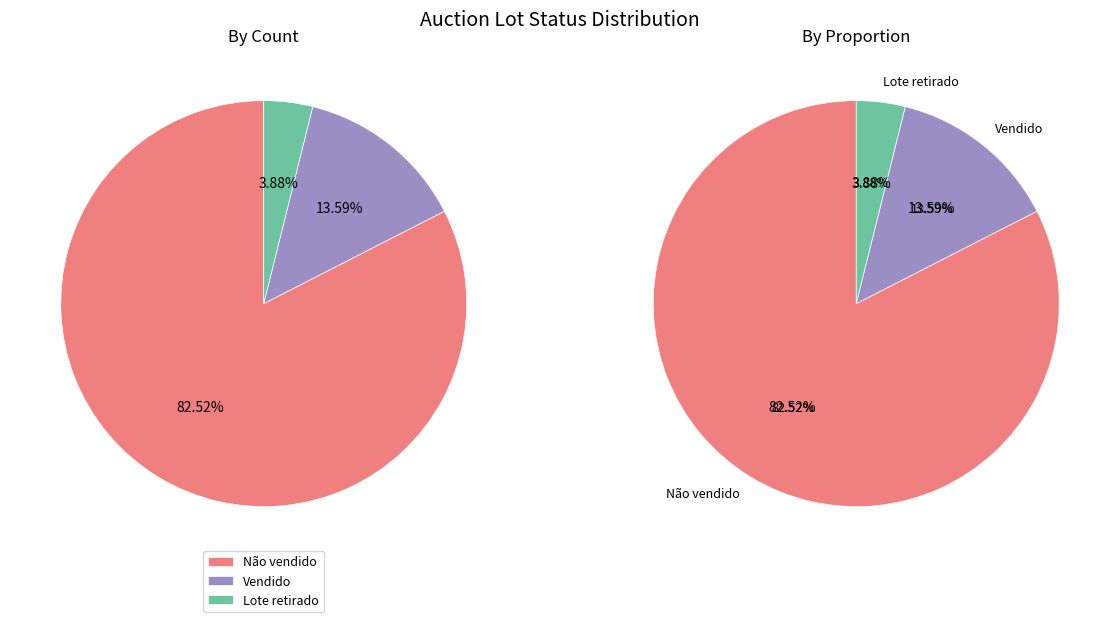

To the nearest percent, what is the difference between the Vendido and Não vendido slice percentages?

69%